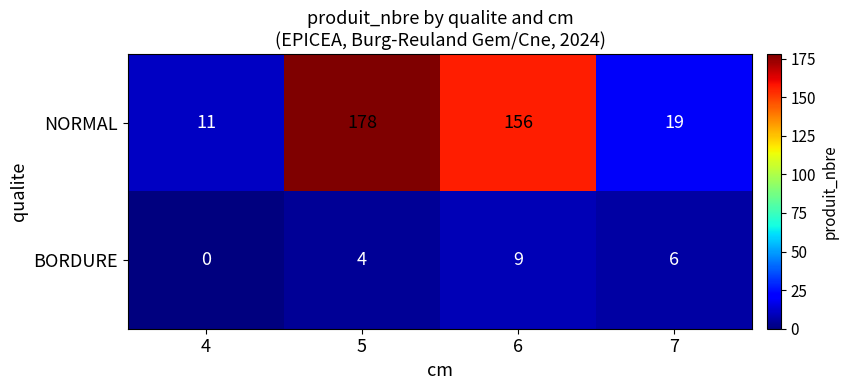

Which series has the largest range (max minus min)?

NORMAL